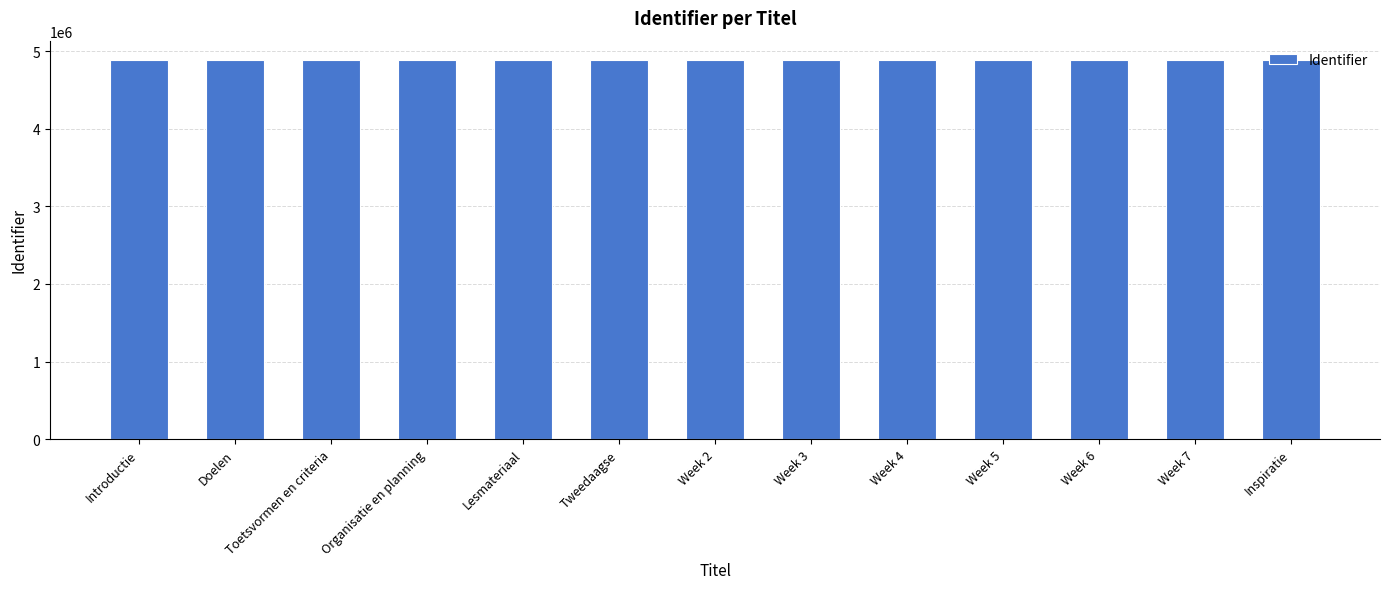

Is it true that the value at Week 7 is 4890945?

True